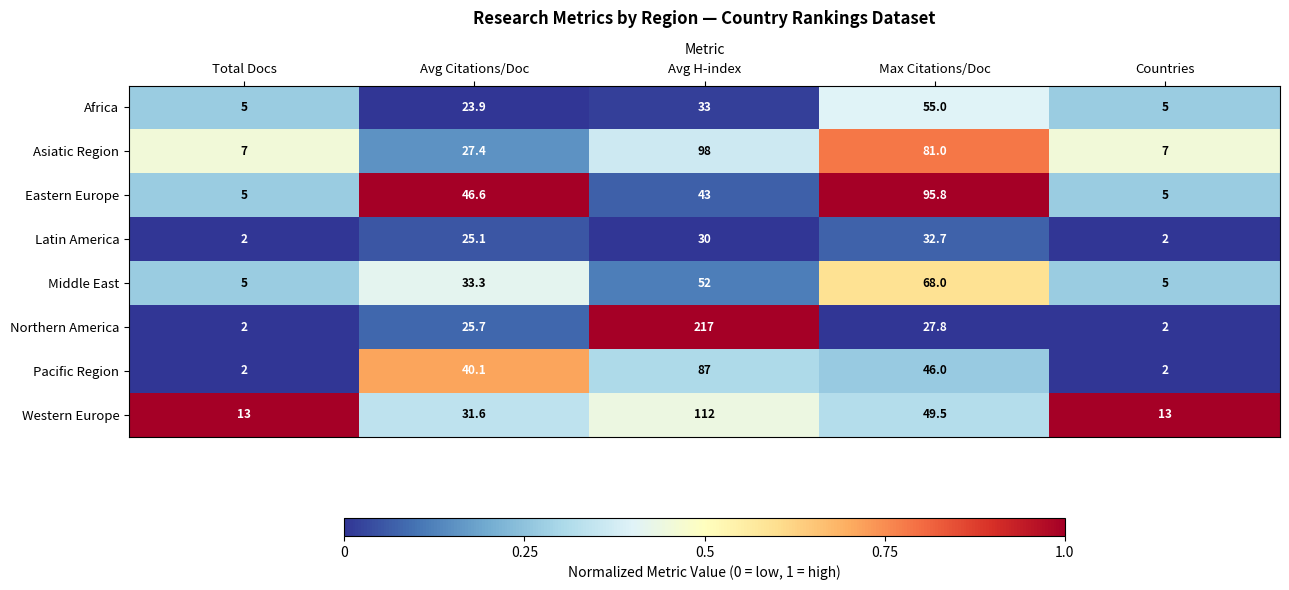

Rank the series at Avg Citations/Doc from highest to lowest value.

Eastern Europe, Pacific Region, Middle East, Western Europe, Asiatic Region, Northern America, Latin America, Africa